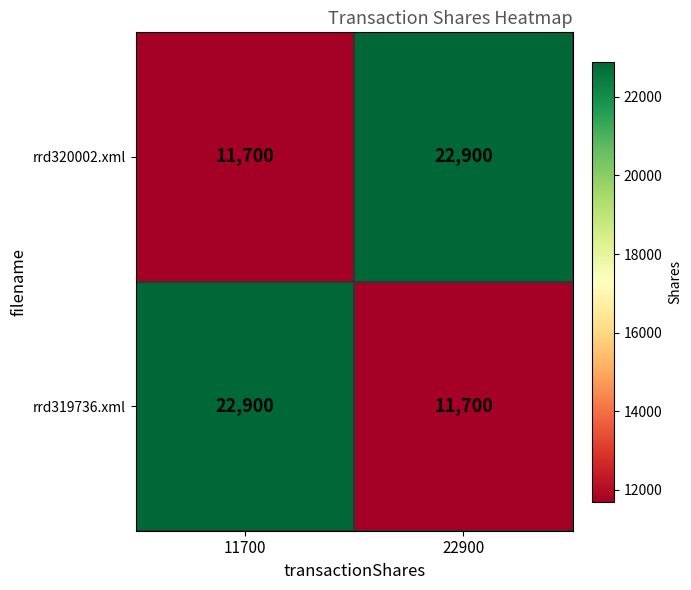

What is the difference between the maximum and minimum values in the rrd319736.xml series?

11200